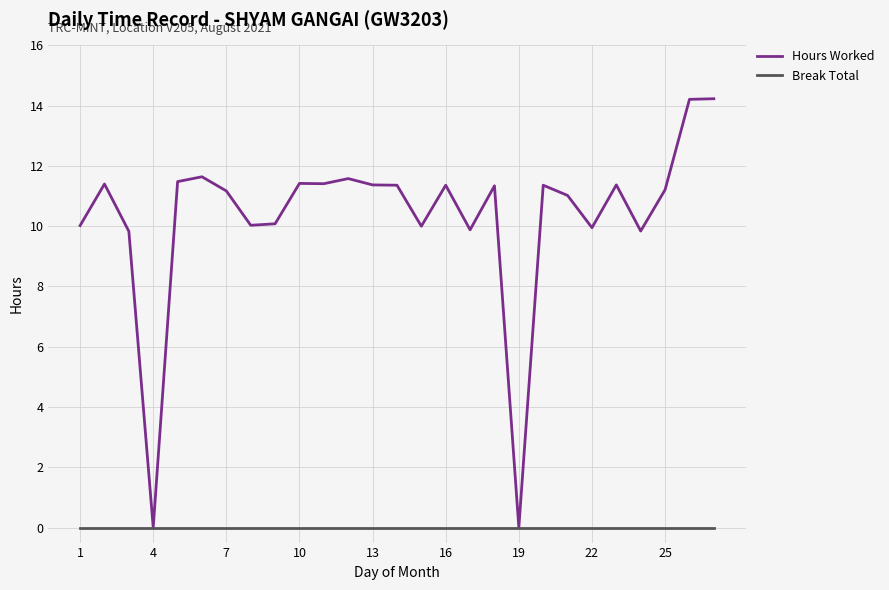

Rank the series by their maximum value, from highest to lowest.

Hours Worked, Break Total